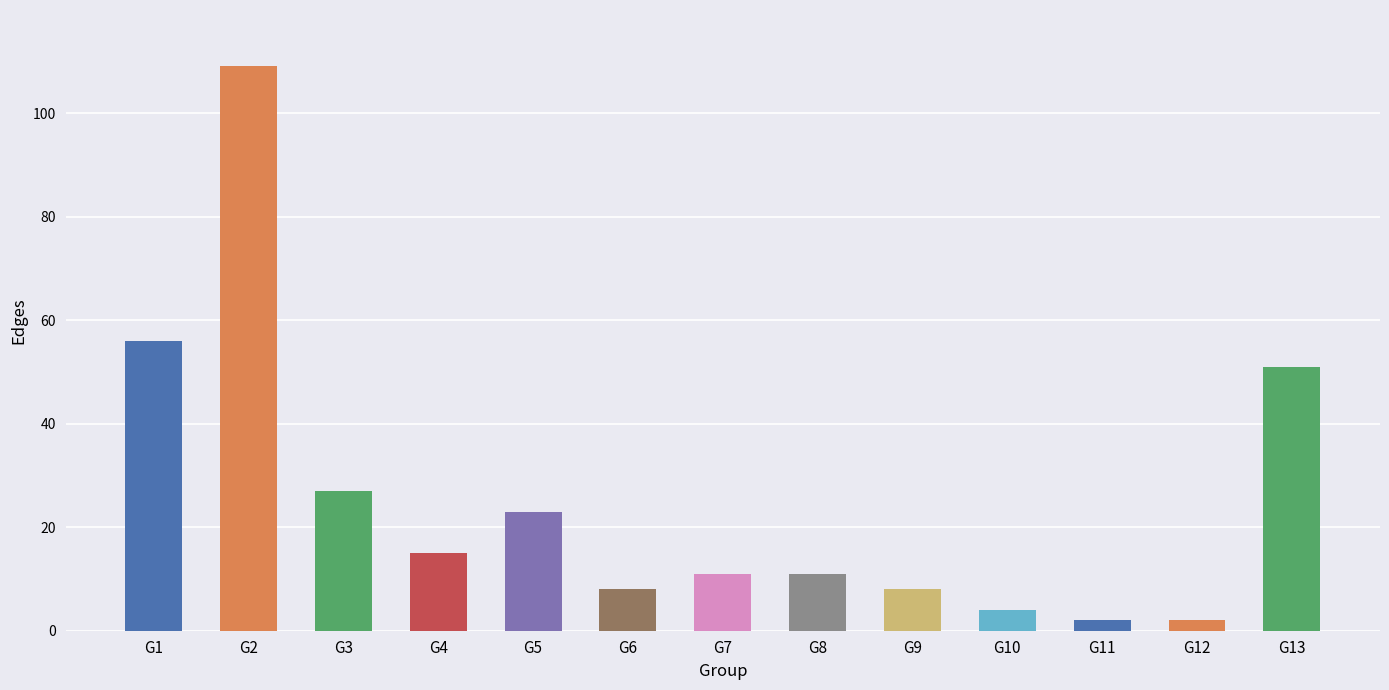

Which label corresponds to the largest value in the chart?

G2